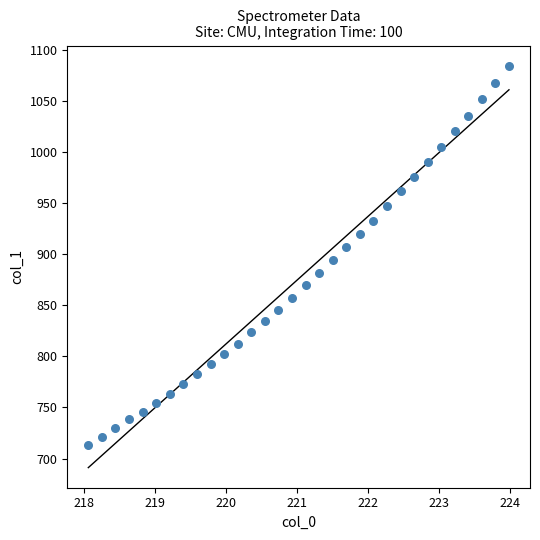

What is the range of Y values (max minus min)?

371.4